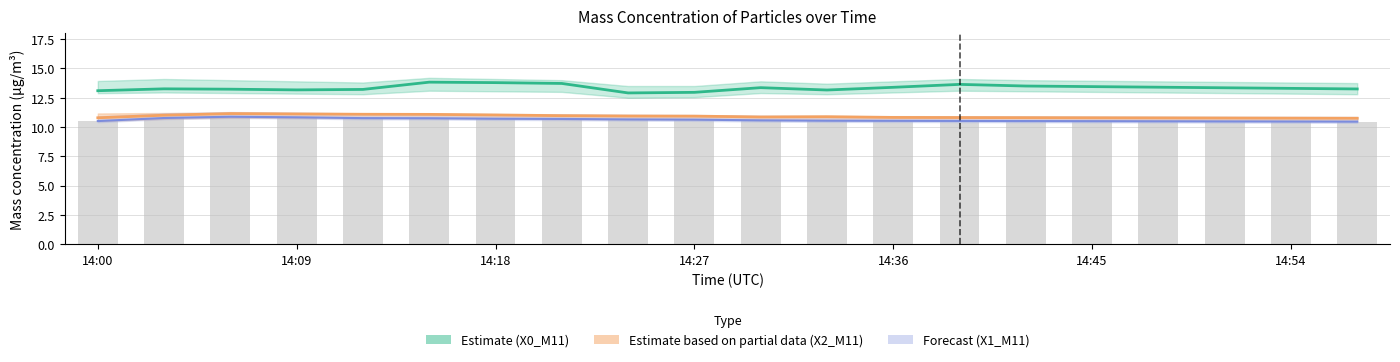

What is the value of the X0_M11 (Estimate) bar at the 7th from the left?

13.8